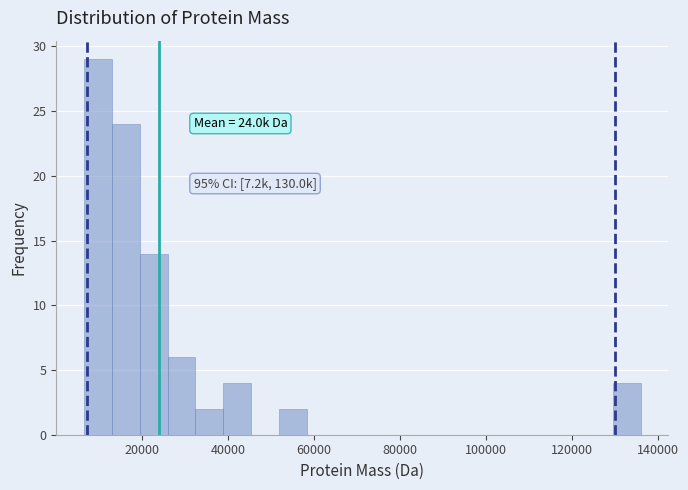

Read against the x-axis, roughly where is the centre of the tallest bar?

10000